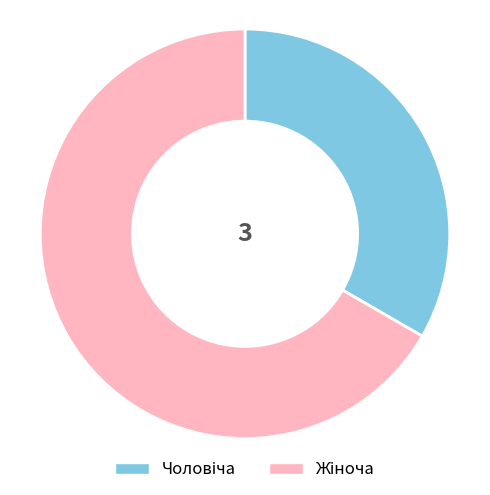

Is there a majority slice in this chart?

Yes